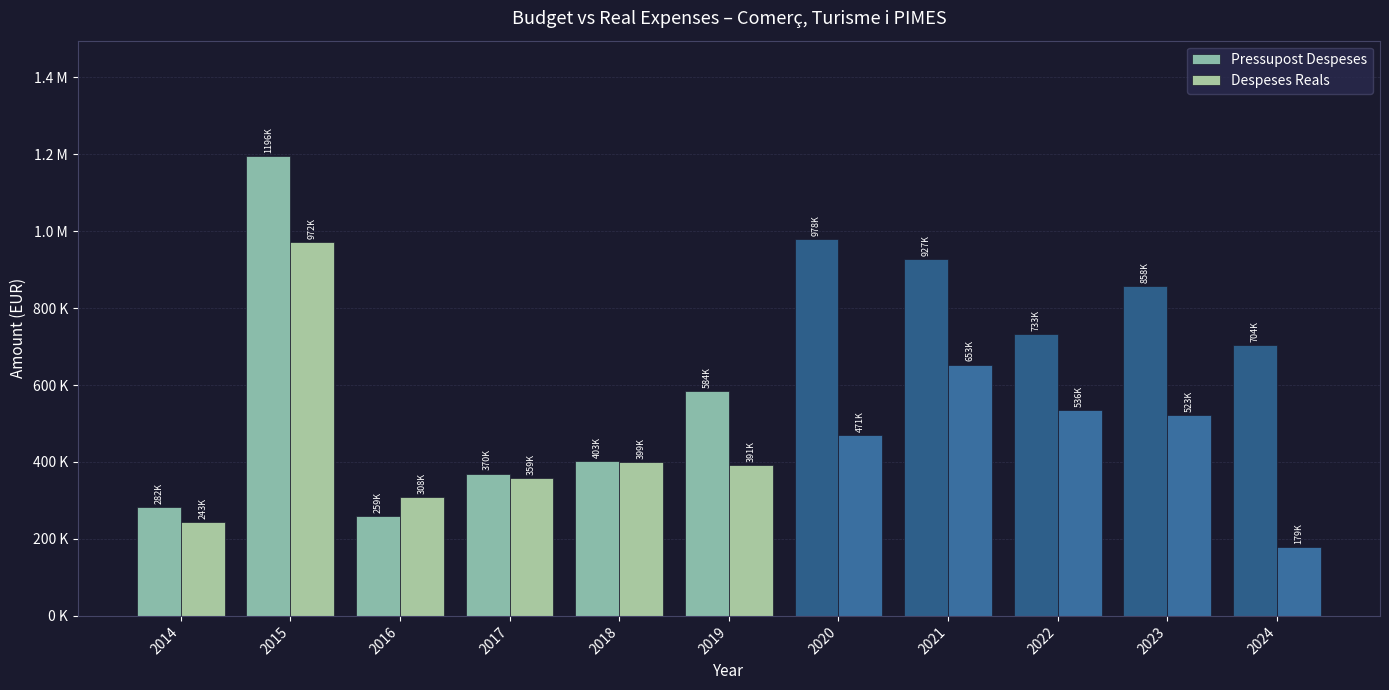

Which label corresponds to the largest value in the chart?

2015